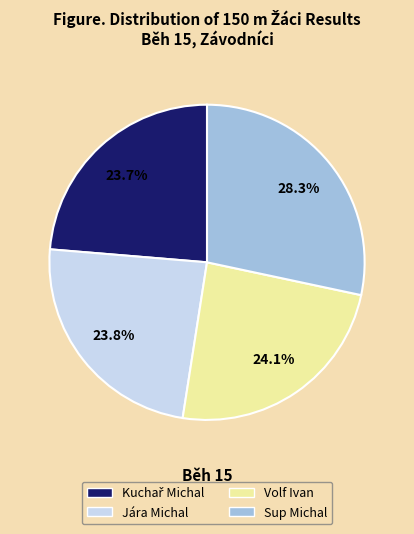

What is the total percentage of Sup Michal and Volf Ivan?

52.5%